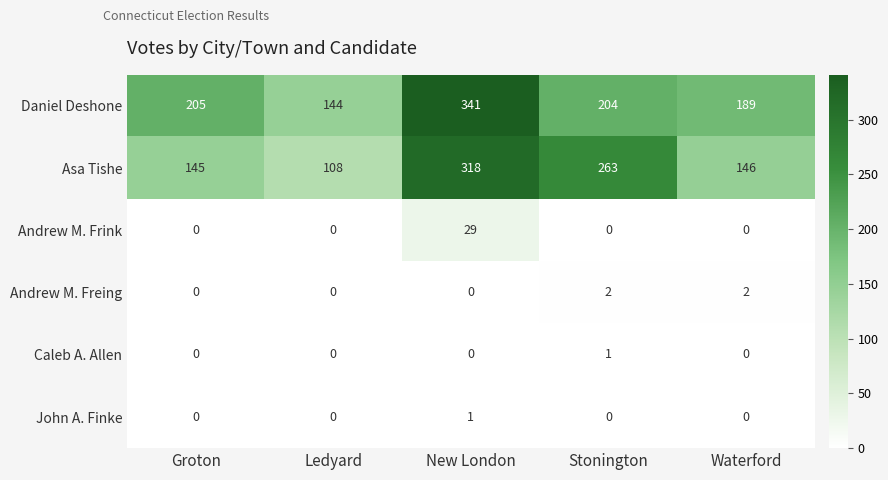

What is the difference between the highest and lowest values at Groton?

205